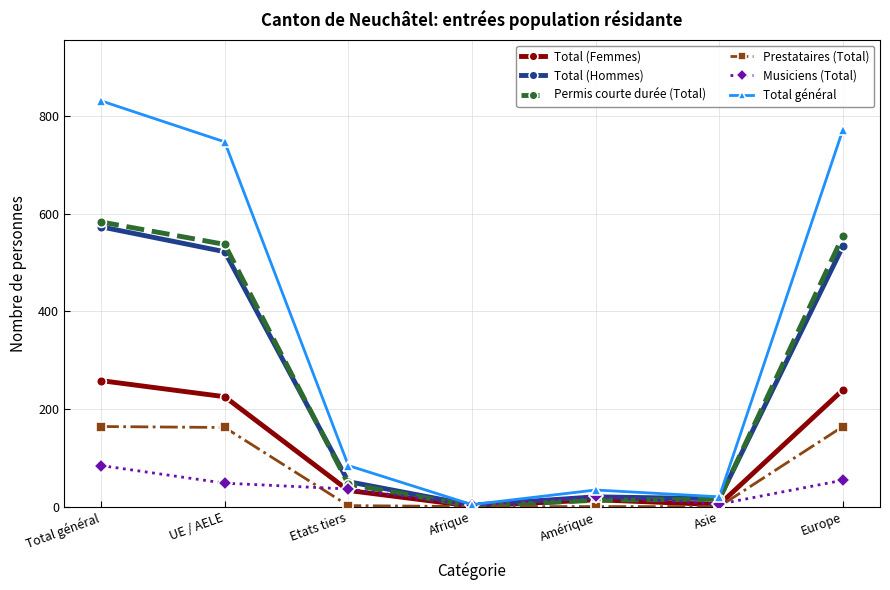

Which series has the largest total across all categories?

Total général